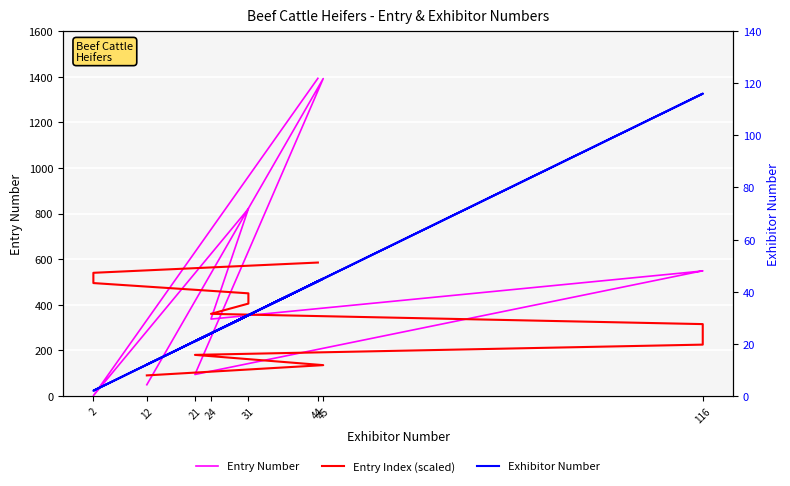

Which series has the largest range (max minus min)?

Entry Number